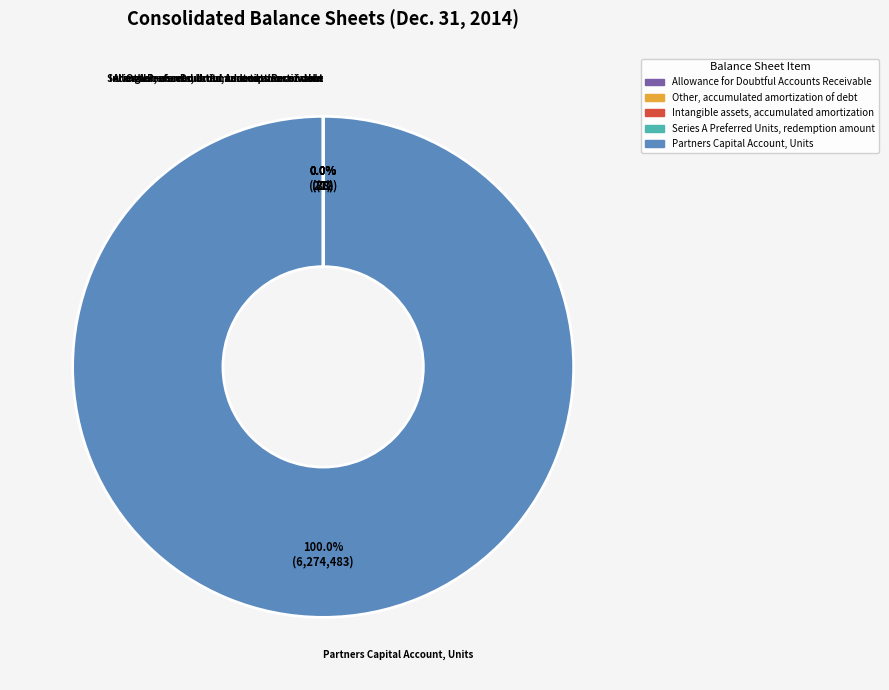

Which slice is the largest?

Partners Capital Account, Units